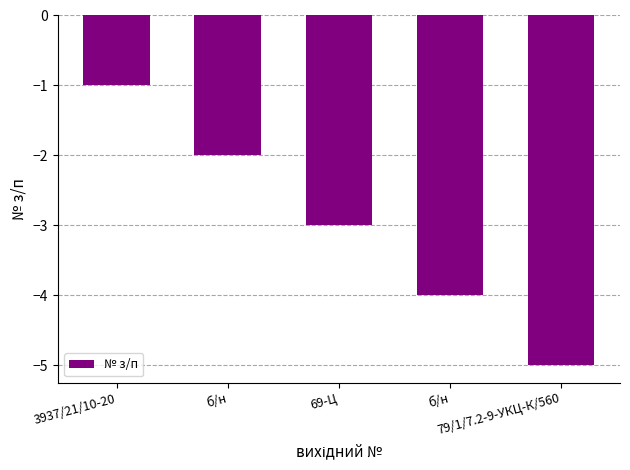

How many categories are shown in the chart?

5